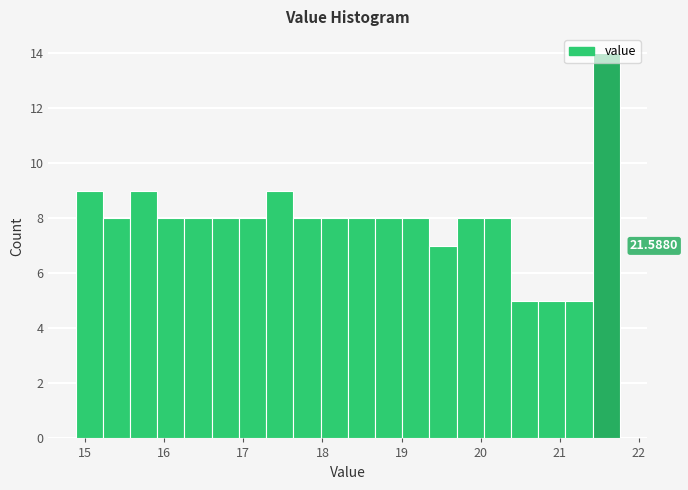

Read against the x-axis, roughly where is the centre of the tallest bar?

21.6